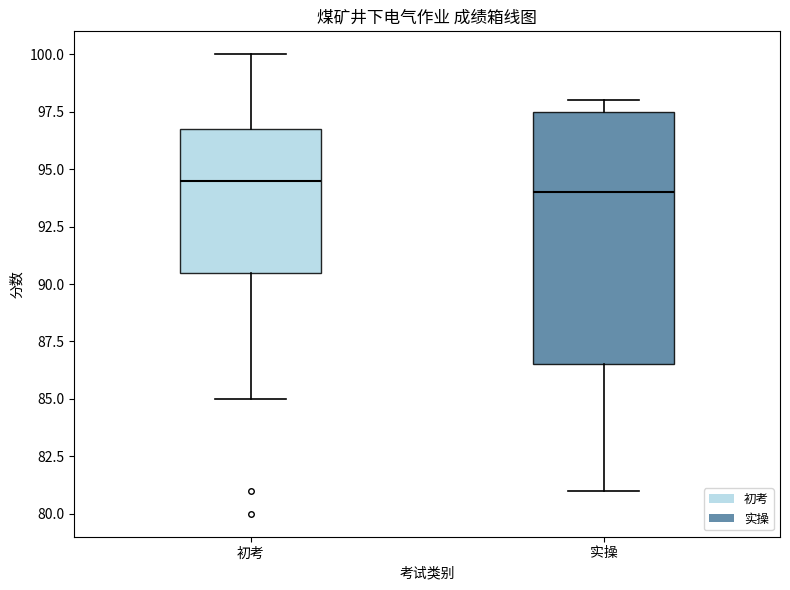

Where is the upper edge of the box for 初考 on the y-axis? The values are not printed on the chart, so give them approximately, as read against the axis.

97.0